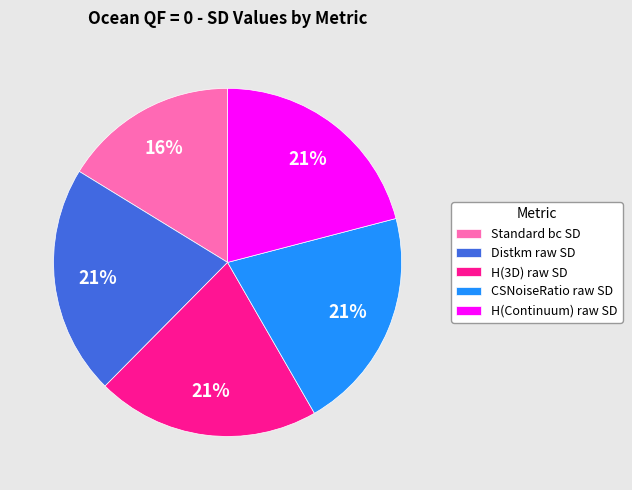

True or false: CSNoiseRatio raw SD accounts for 15% of the total.

False